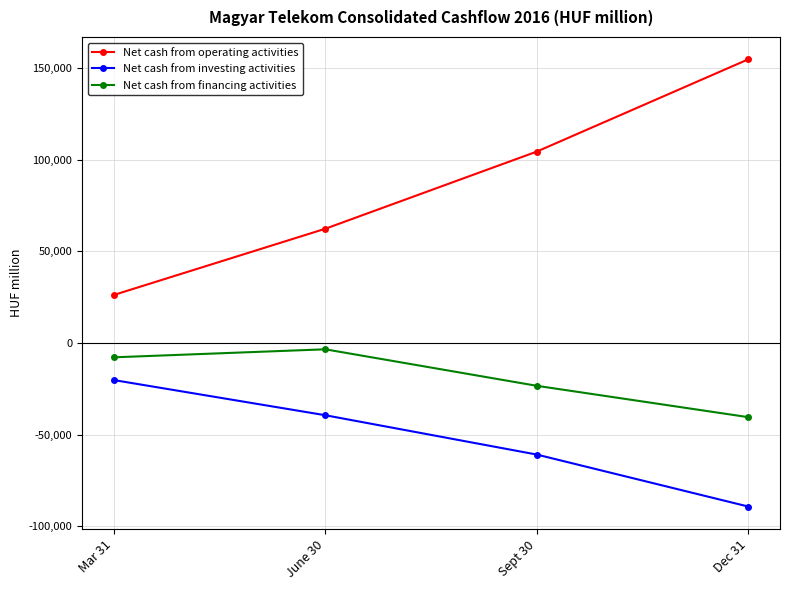

Reading left to right, transcribe all the data shown in this chart.

Net cash from operating activities: 26243	62369	104473	154825
Net cash from investing activities: -20179	-39369	-60828	-89199
Net cash from financing activities: -7776	-3401	-23317	-40423